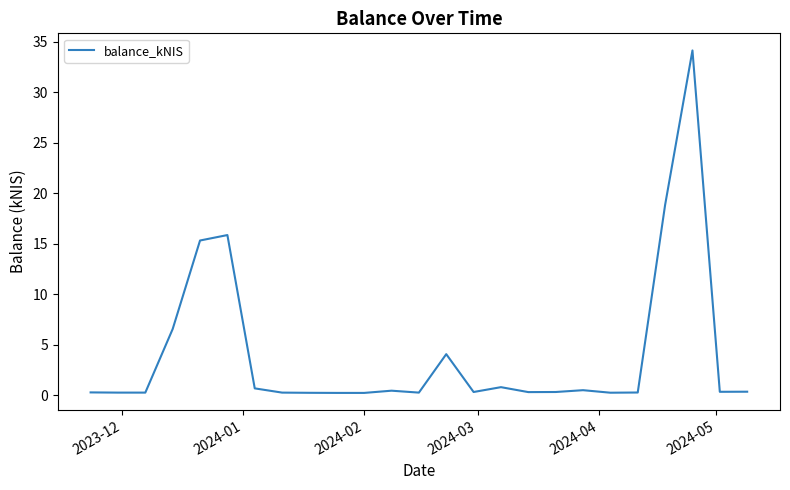

What is the difference between the maximum and minimum values?

33.9